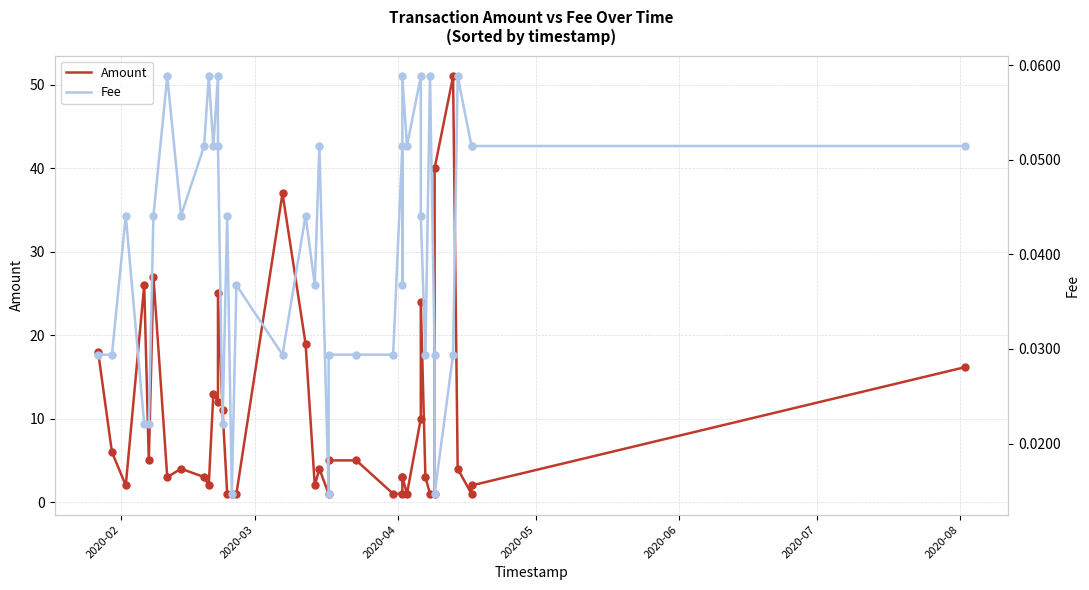

At how many categories does at least one series exceed 34?

3